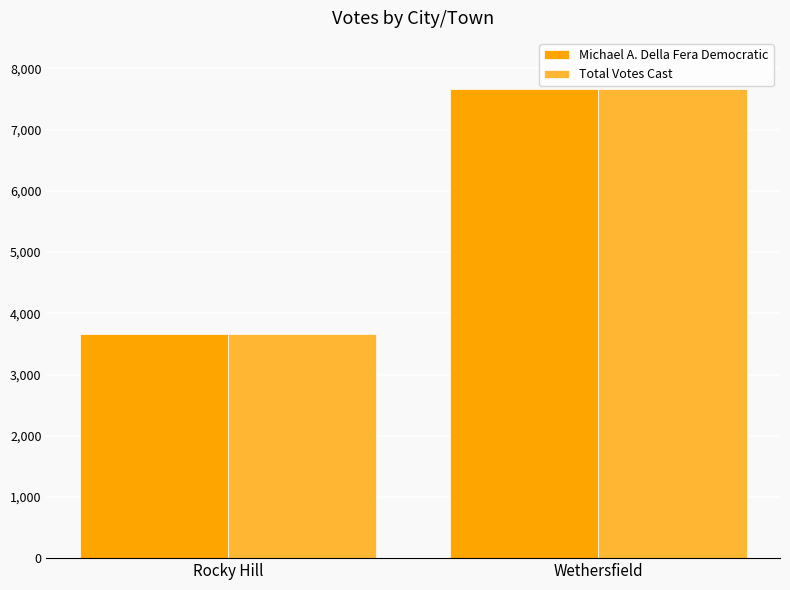

Are the bars horizontal?

No